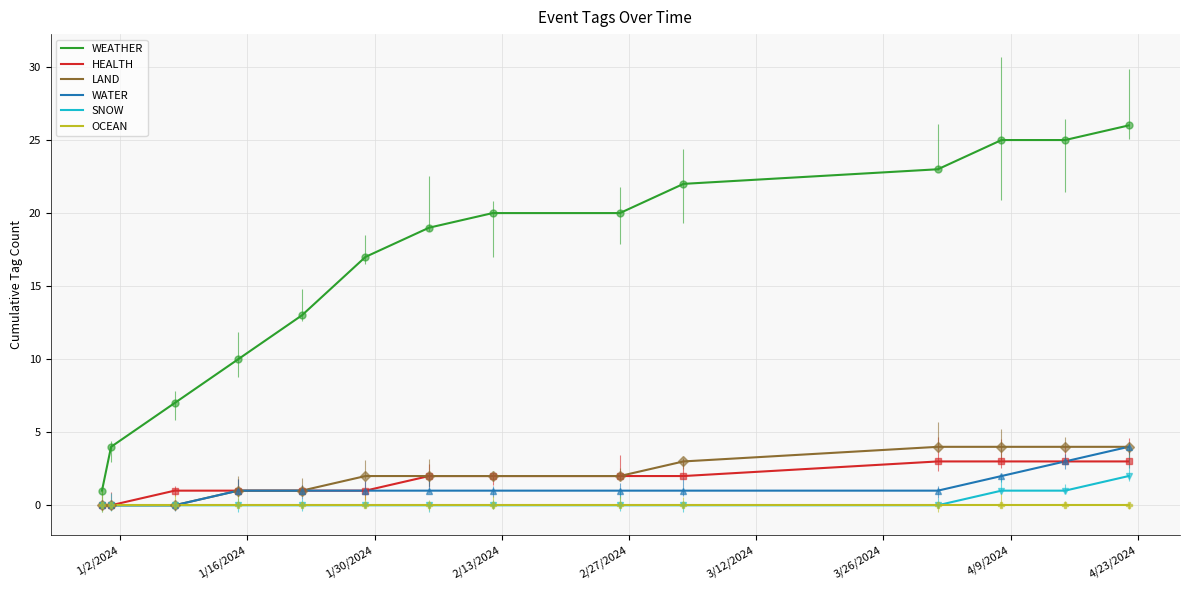

What is the maximum value for HEALTH?

3